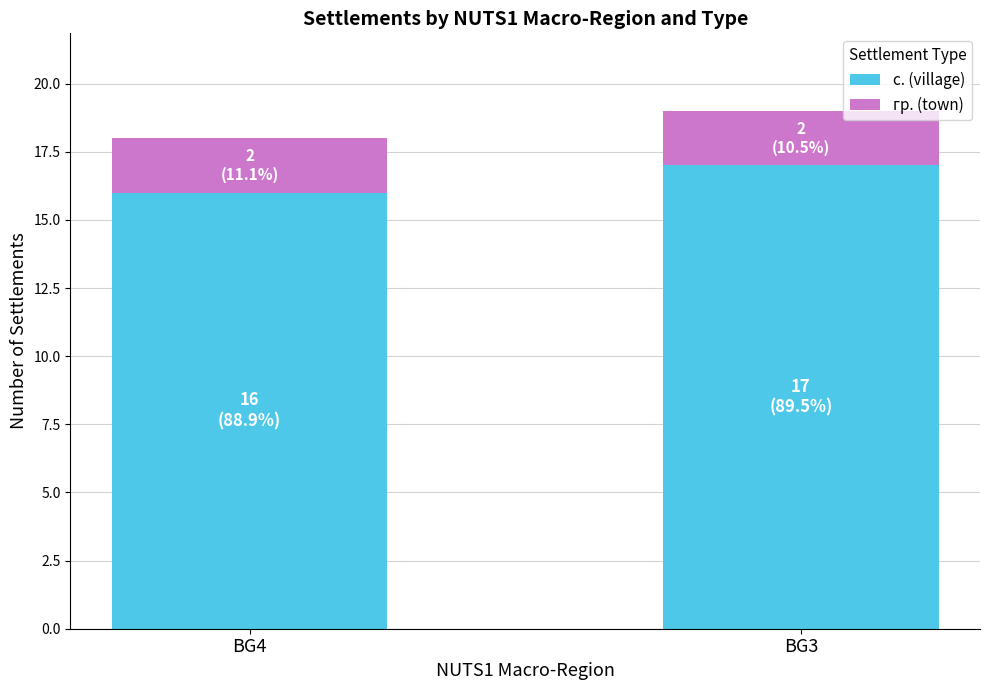

At which category is the sum across all series the highest?

BG3